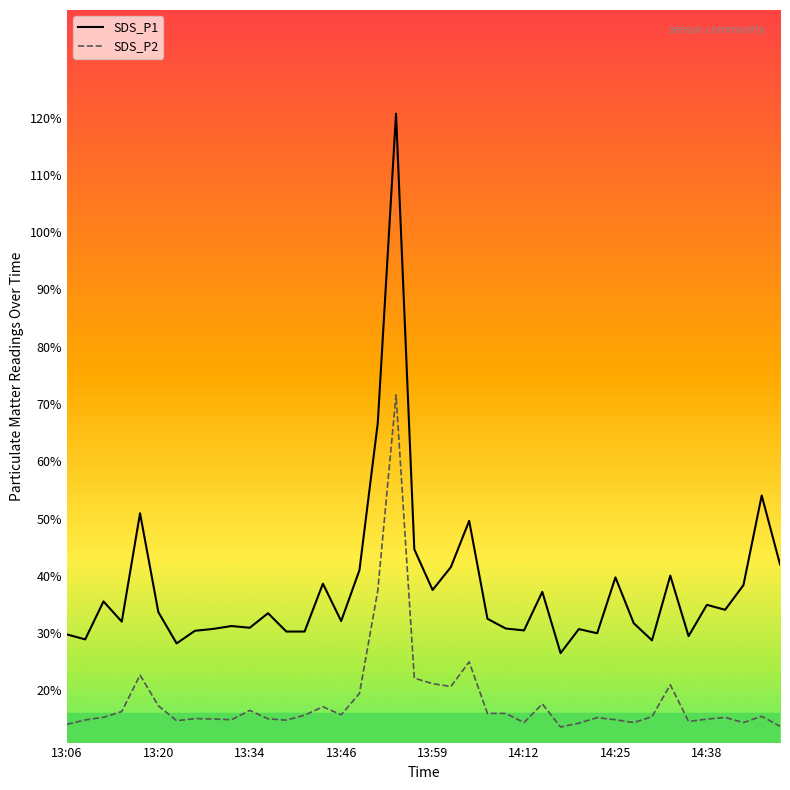

True or false: SDS_P1 and SDS_P2 cross at least once.

False